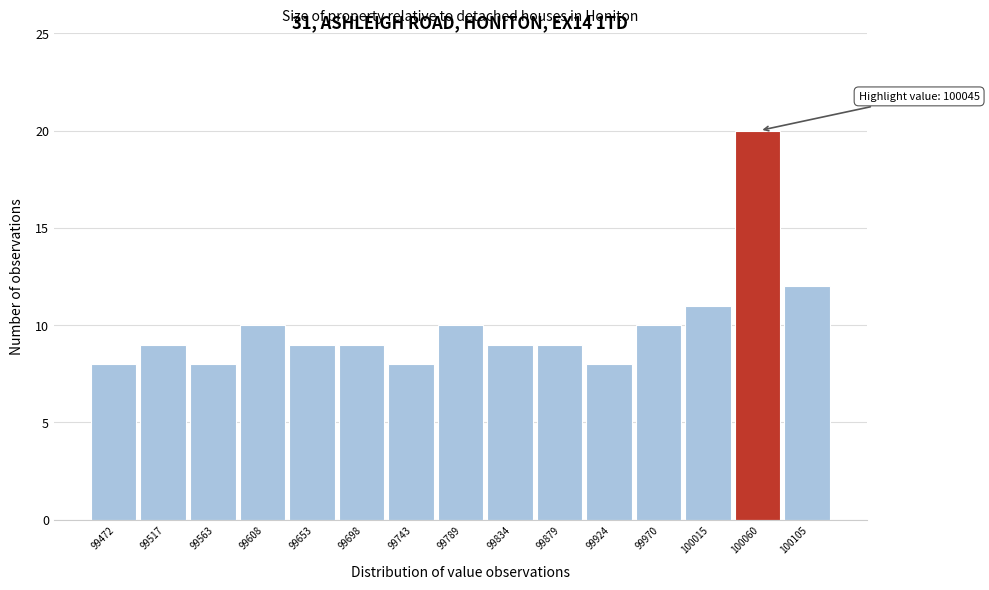

Over which range of the x-axis is the bar tallest?

100040 to 100085